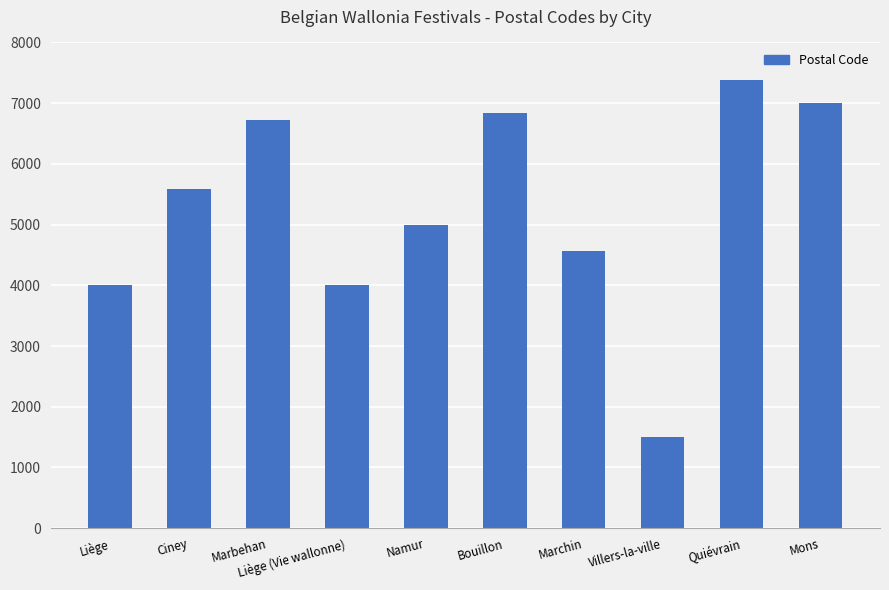

What is the change in value from Villers-la-ville to Mons?

+5505